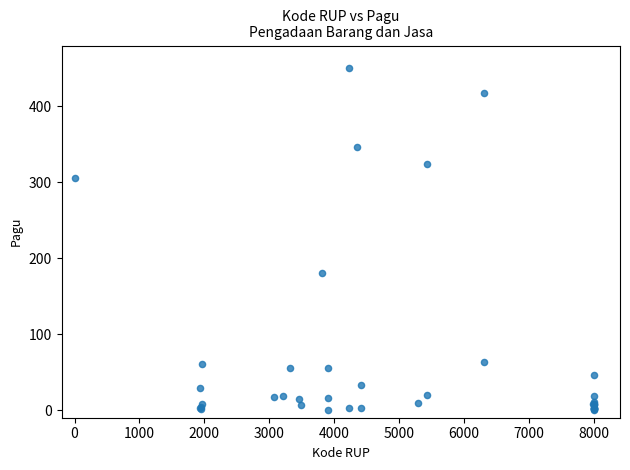

What Y value in the scatter plot is closest to 225?

180.7